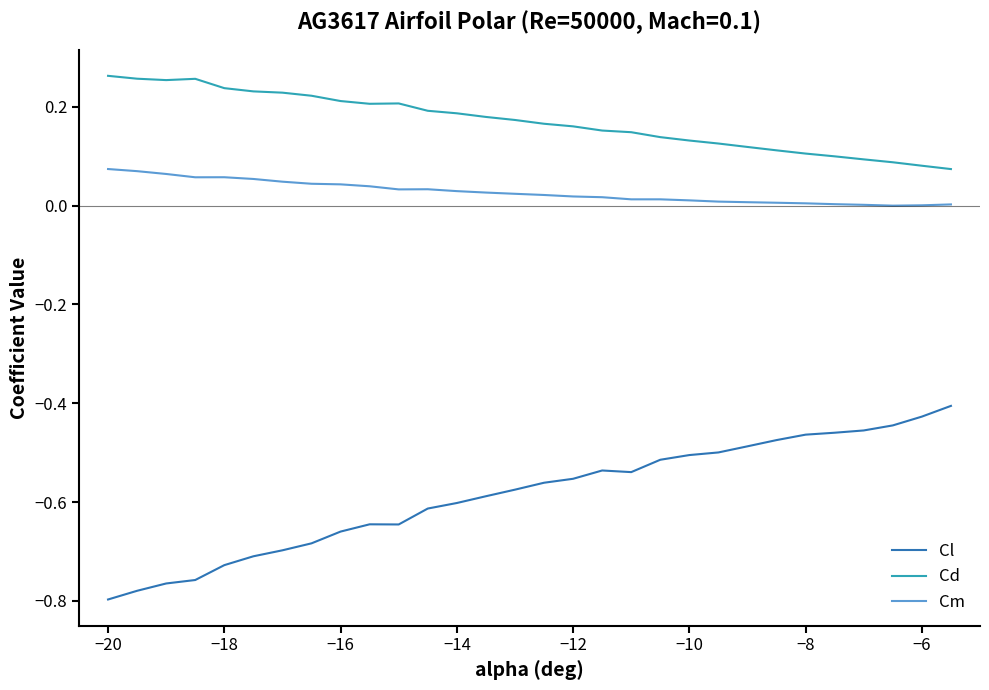

Which series has the widest spread of values?

Cl